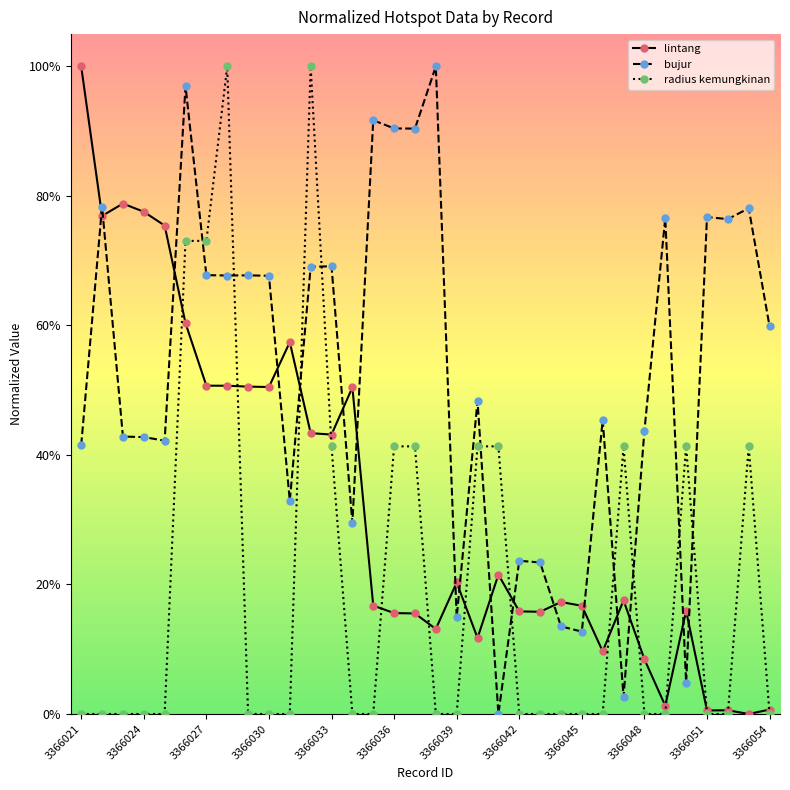

Which series has the largest total across all categories?

bujur